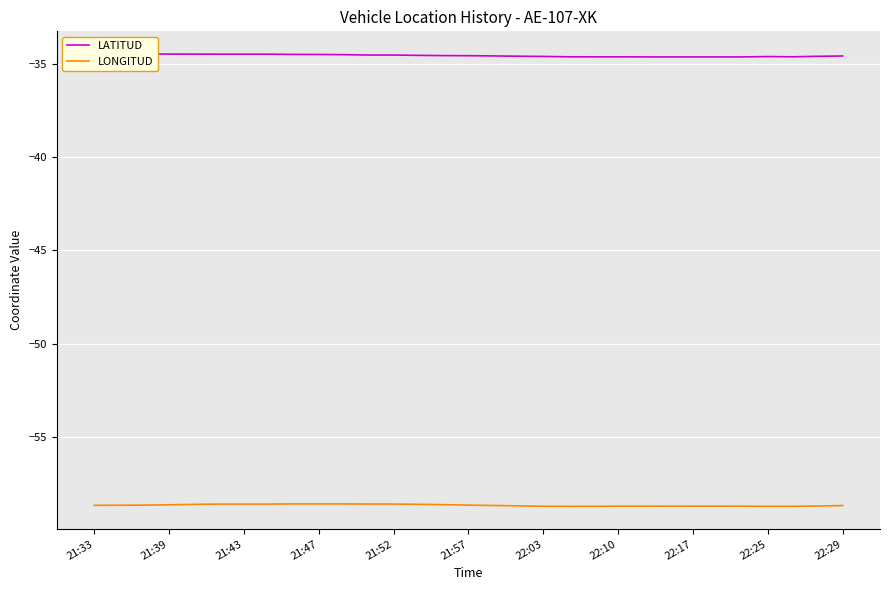

What are all the series names shown in the legend?

LATITUD, LONGITUD